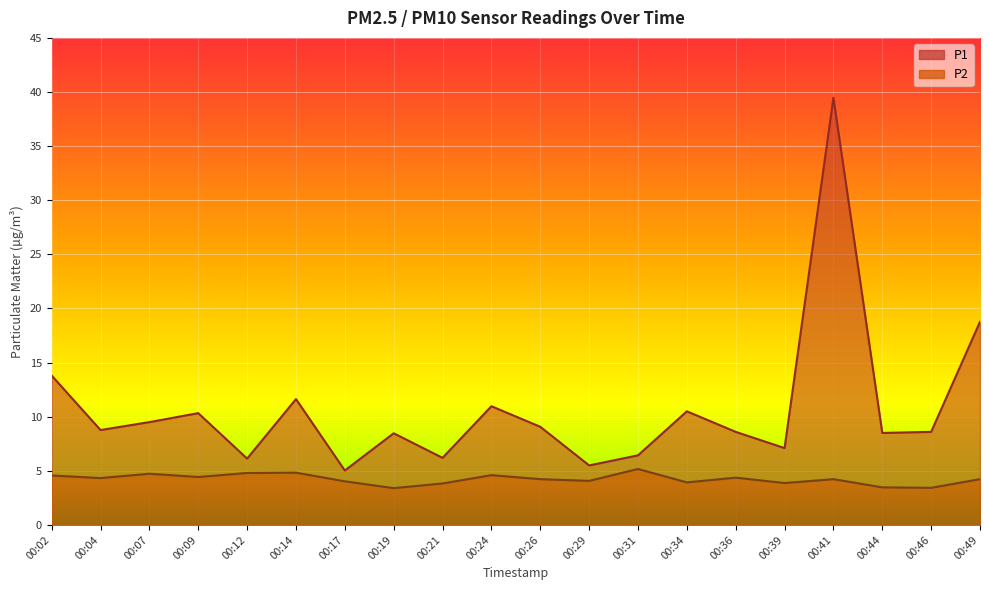

Rank the series by their maximum value, from lowest to highest.

P2, P1